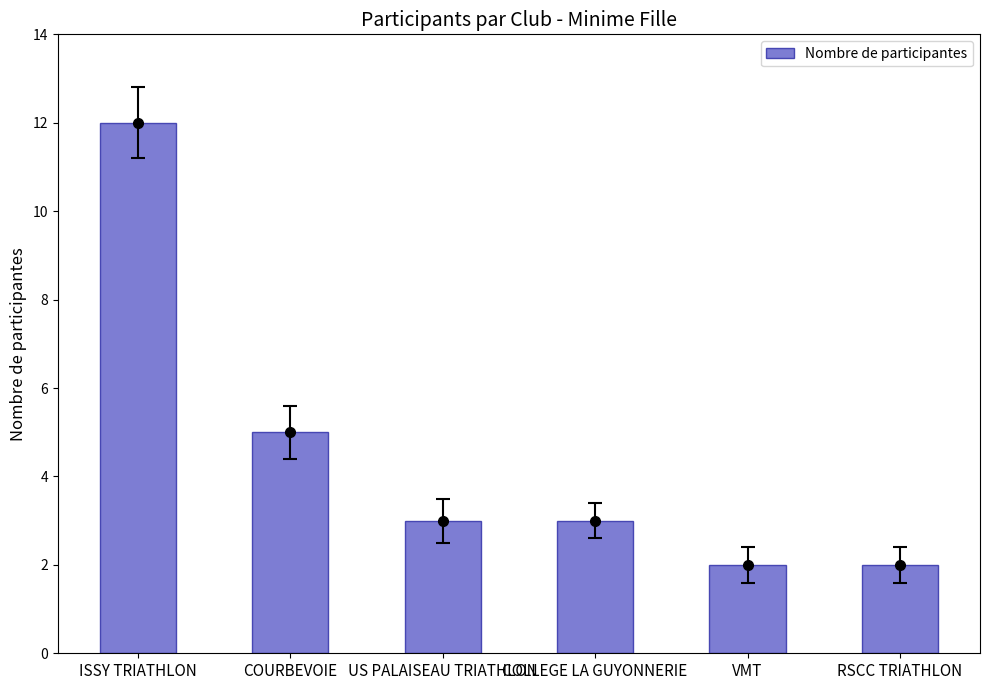

What is the difference between the values at COLLEGE LA GUYONNERIE and RSCC TRIATHLON?

1